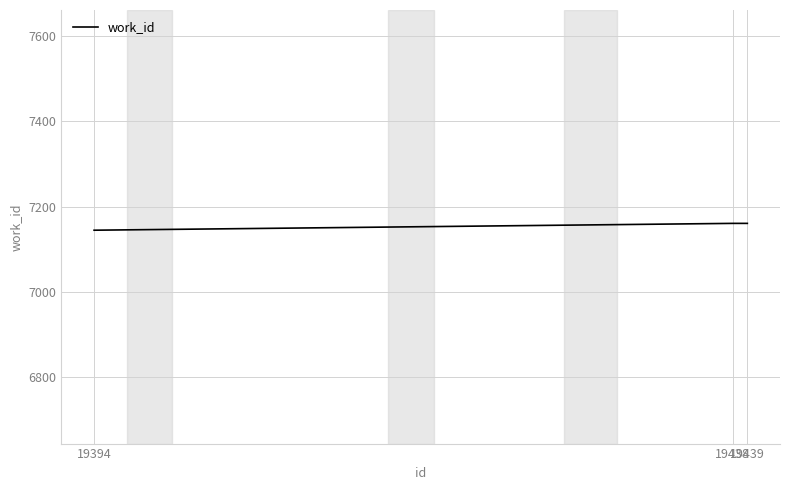

True or false: the data shows 11609 at 19438.

False